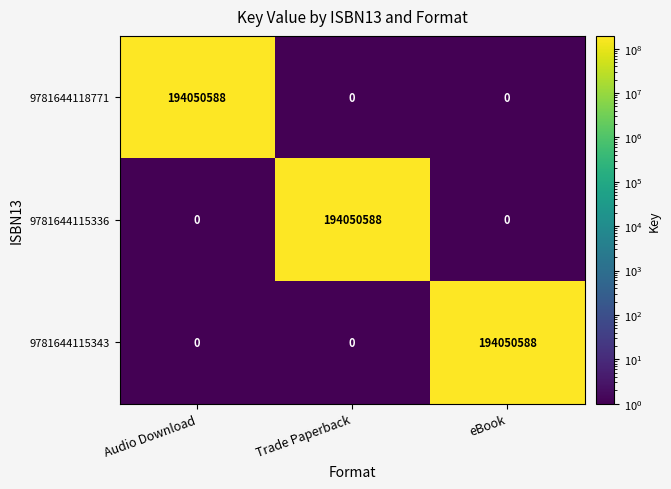

Reading right to left, what are all the values shown in this chart?

9781644118771: 0	0	194050588
9781644115336: 0	194050588	0
9781644115343: 194050588	0	0